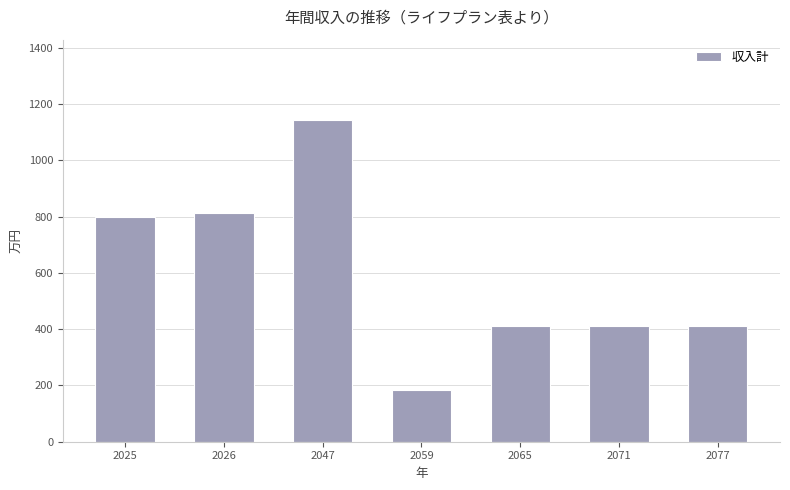

Reading left to right, what are all the values shown in this chart?

800.0	812.0	1143.6	184.2	410.0	410.0	410.0